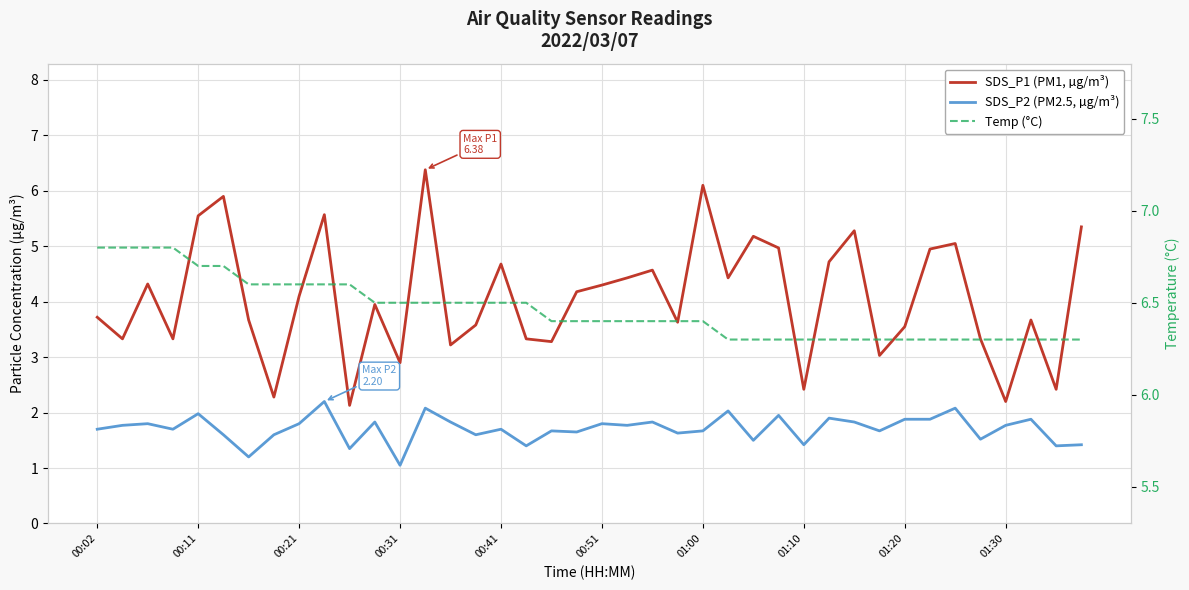

Which has a higher value, 17 or 38?

17